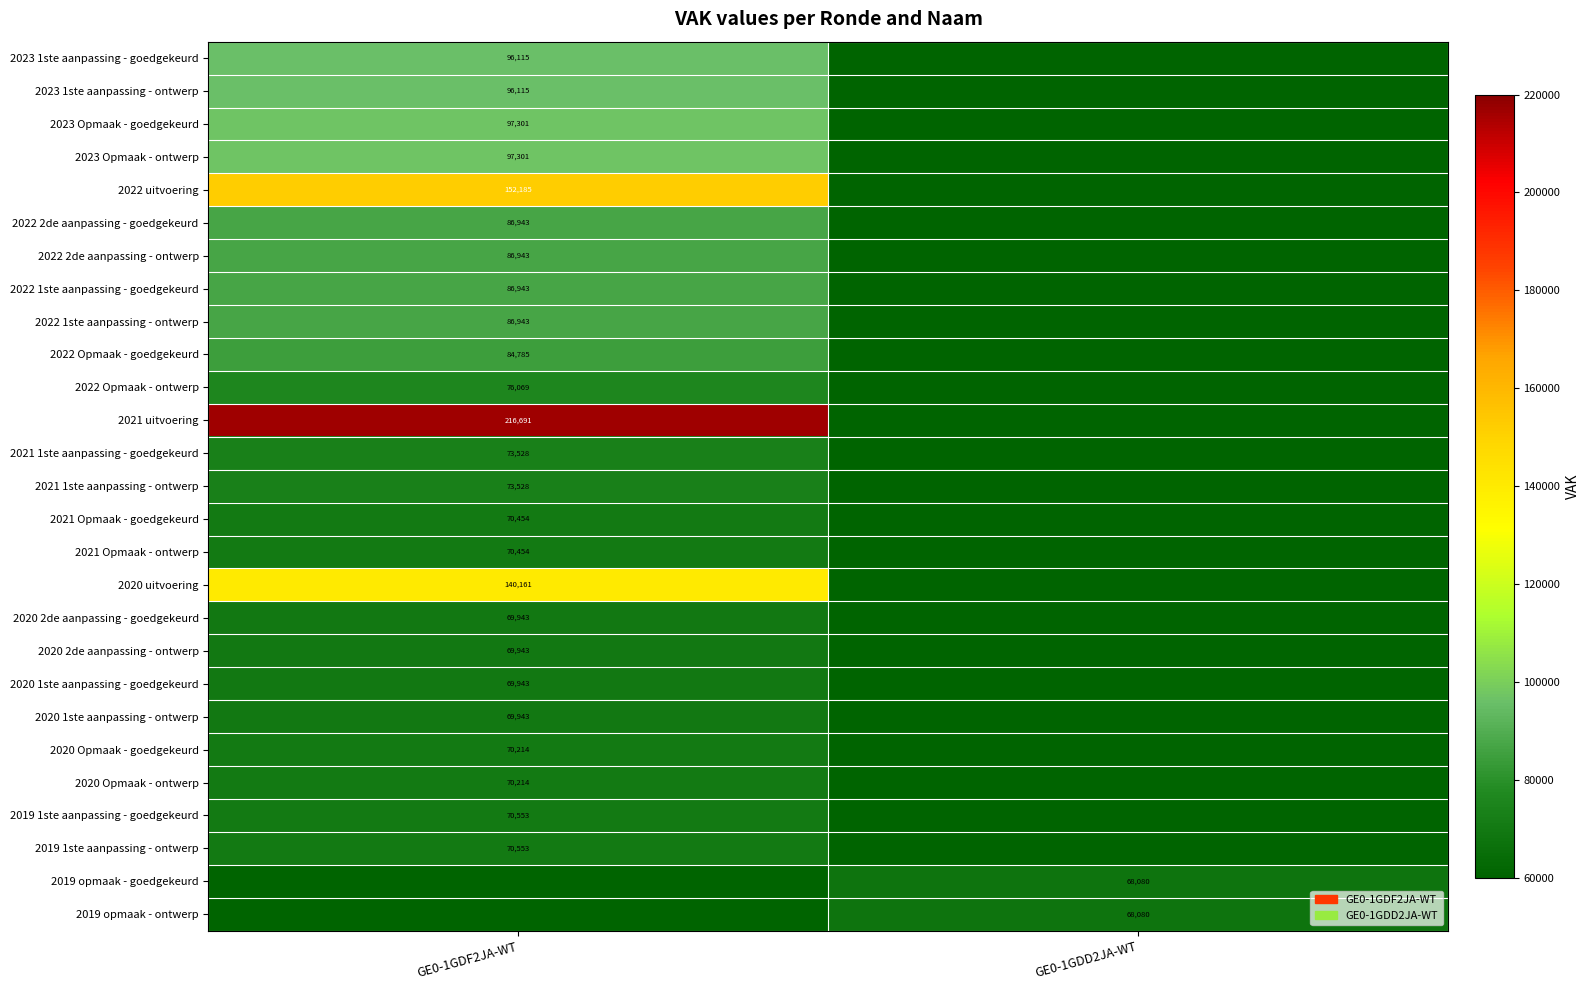

How many data points does each series have?

2